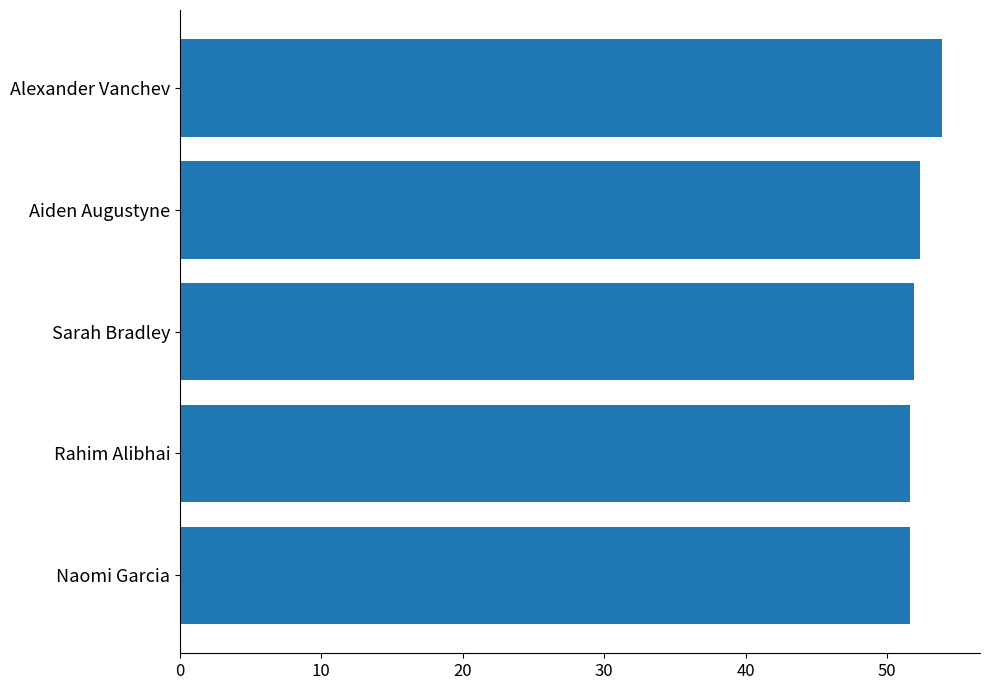

Reading bottom to top, list all the values displayed in this chart.

Naomi Garcia=51.6	Rahim Alibhai=51.6	Sarah Bradley=51.9	Aiden Augustyne=52.4	Alexander Vanchev=53.9